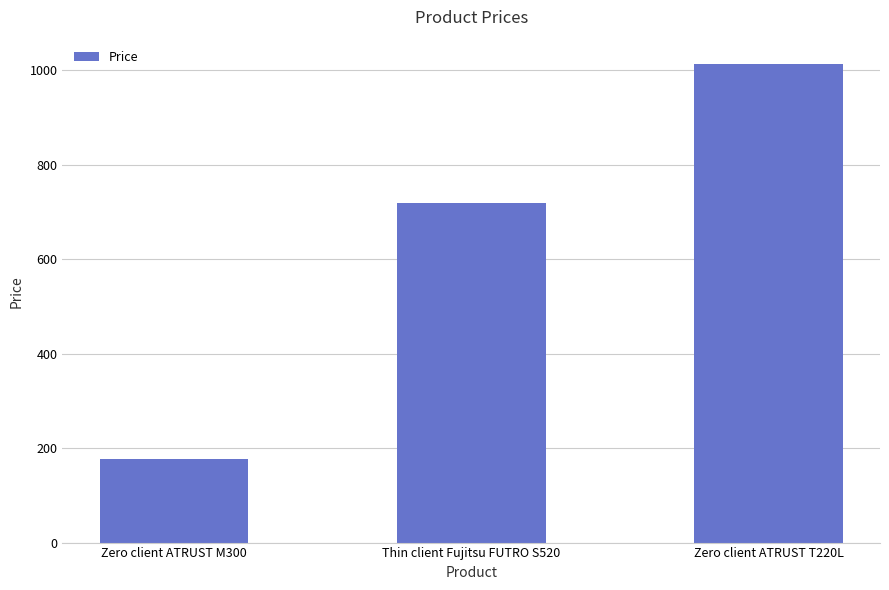

At which label is the value closest to 595?

Thin client Fujitsu FUTRO S520